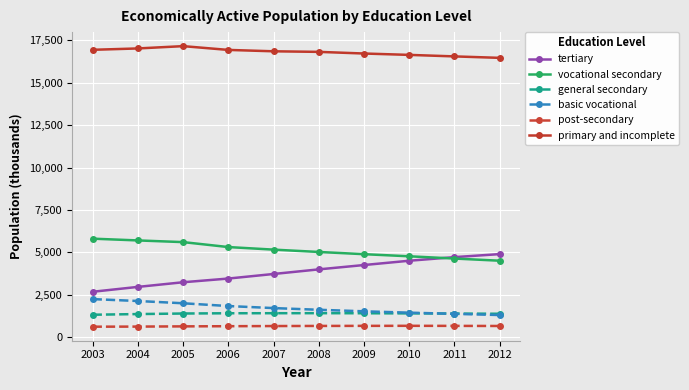

Is it true that post-secondary equals 675 at 2010?

True